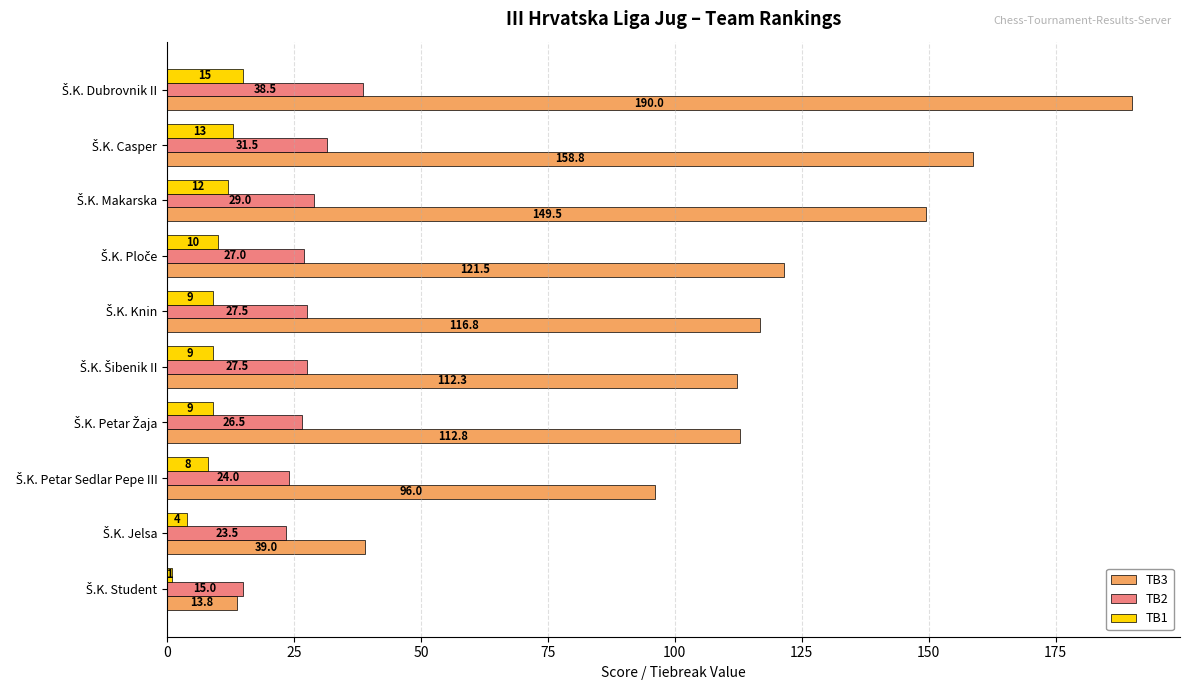

What is the minimum value for TB3?

13.8